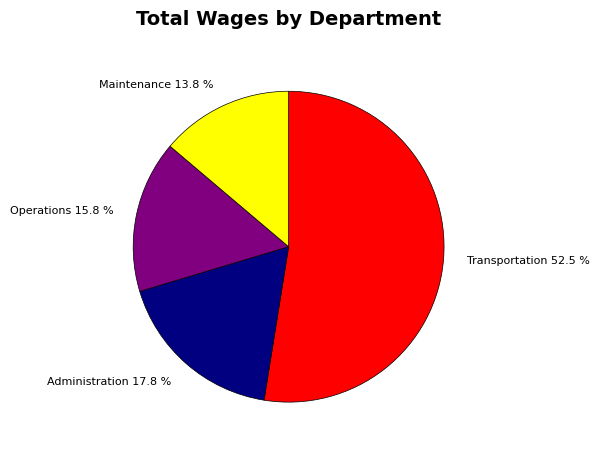

Which slice represents more than half of the pie?

Transportation